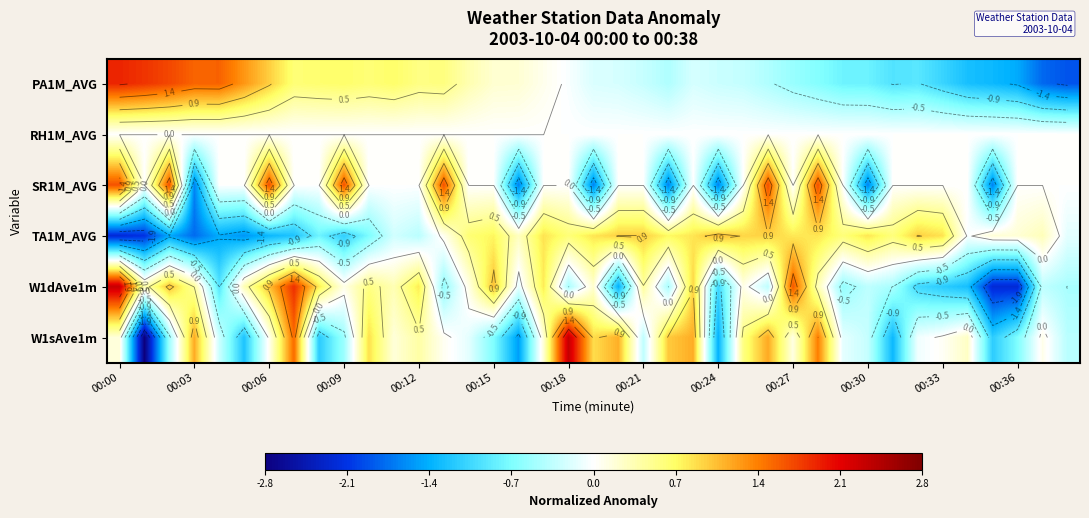

At which label is W1sAve1m closest to 0?

00:33